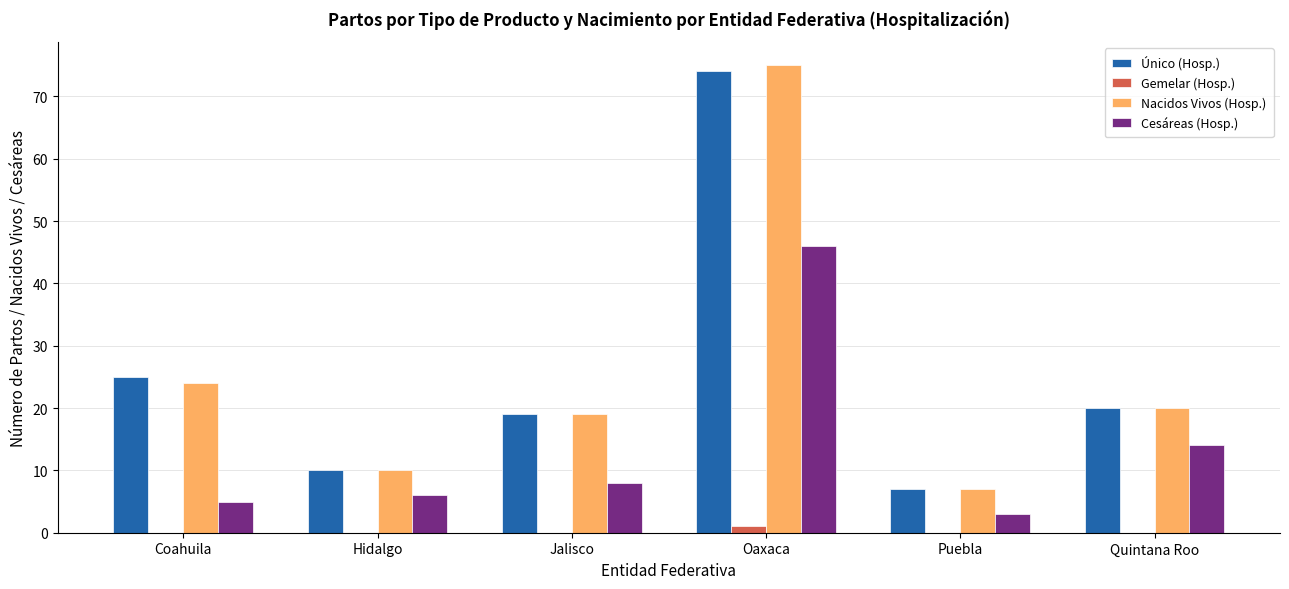

What value does the Único (Hosp.) series have at Oaxaca, to the nearest 10?

70